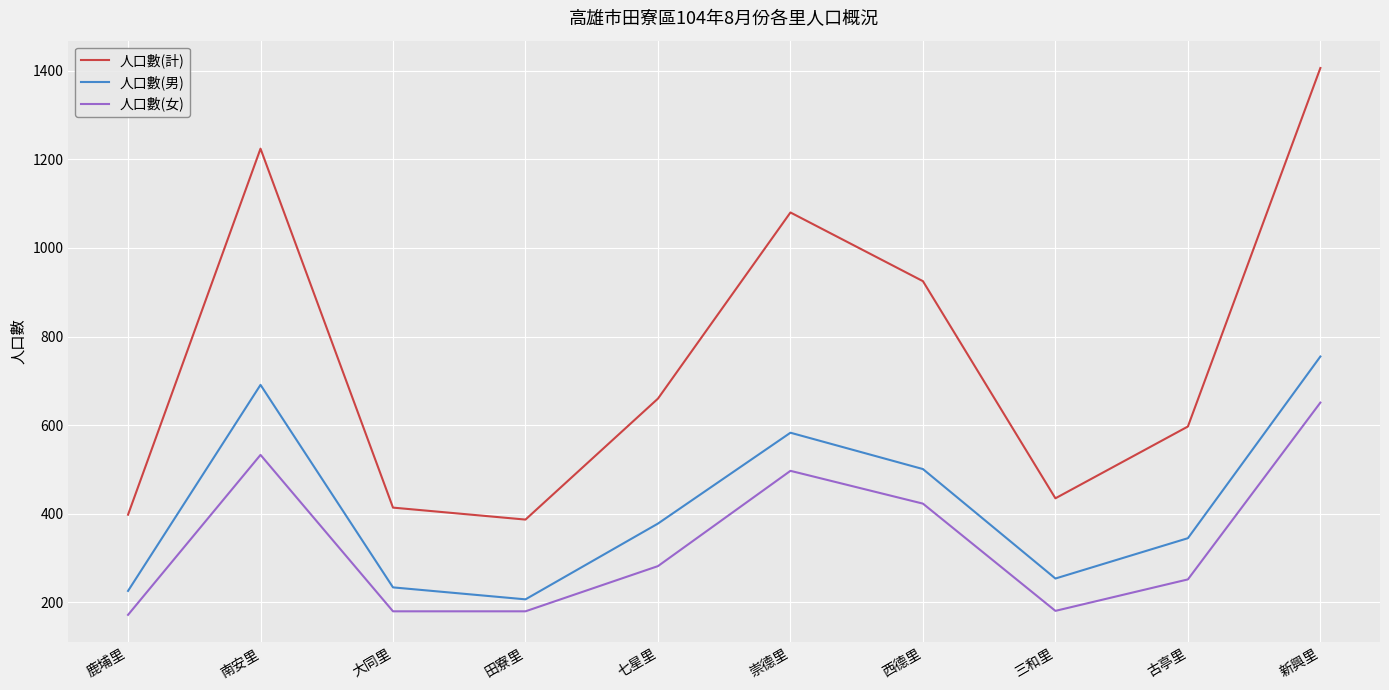

What is the spread (max minus min) of values at 西德里?

502